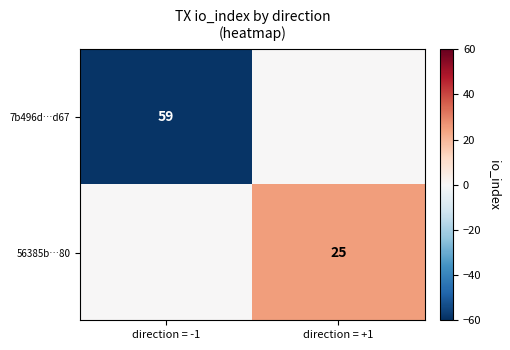

The value of 56385b…80 at direction = +1 is 33. True or false?

False